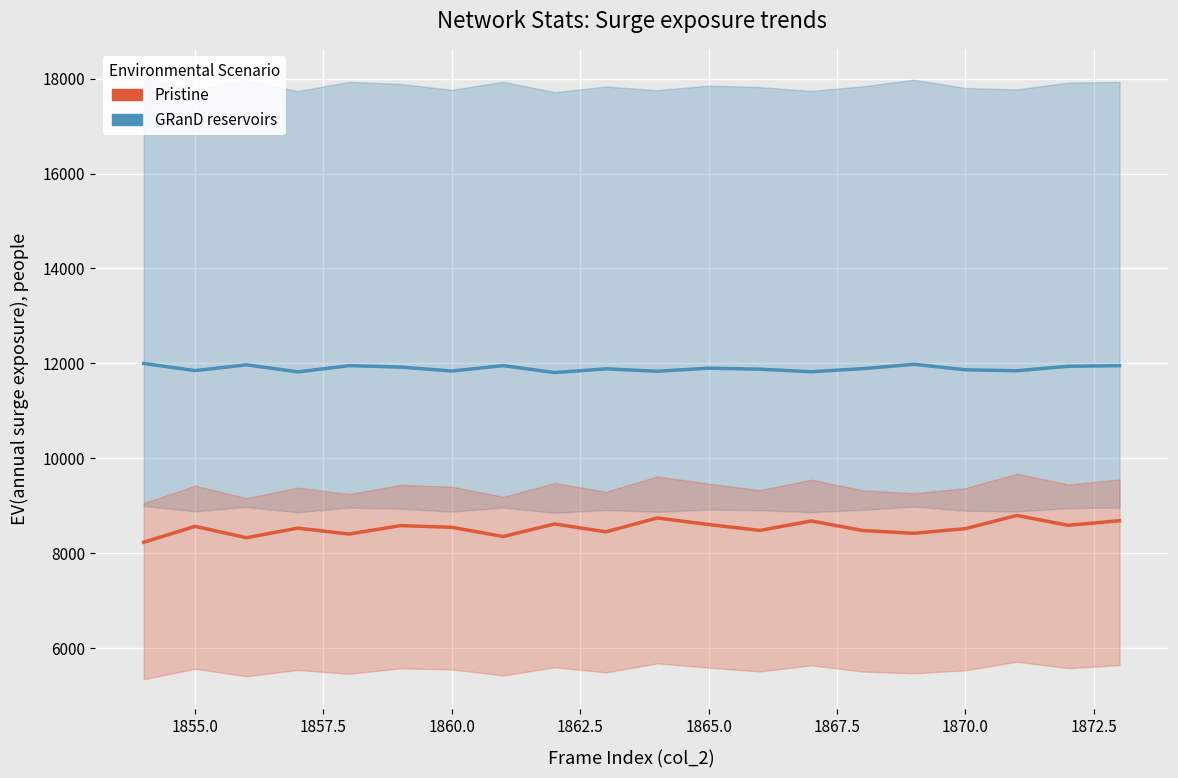

What is the smallest value displayed?

8235.2